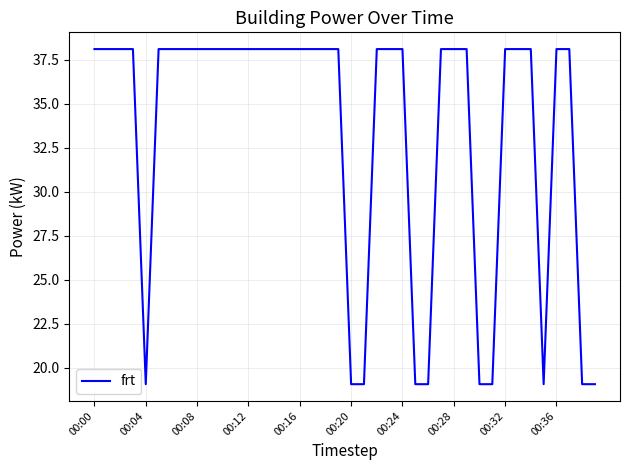

What is the difference between the maximum and minimum values?

19.1